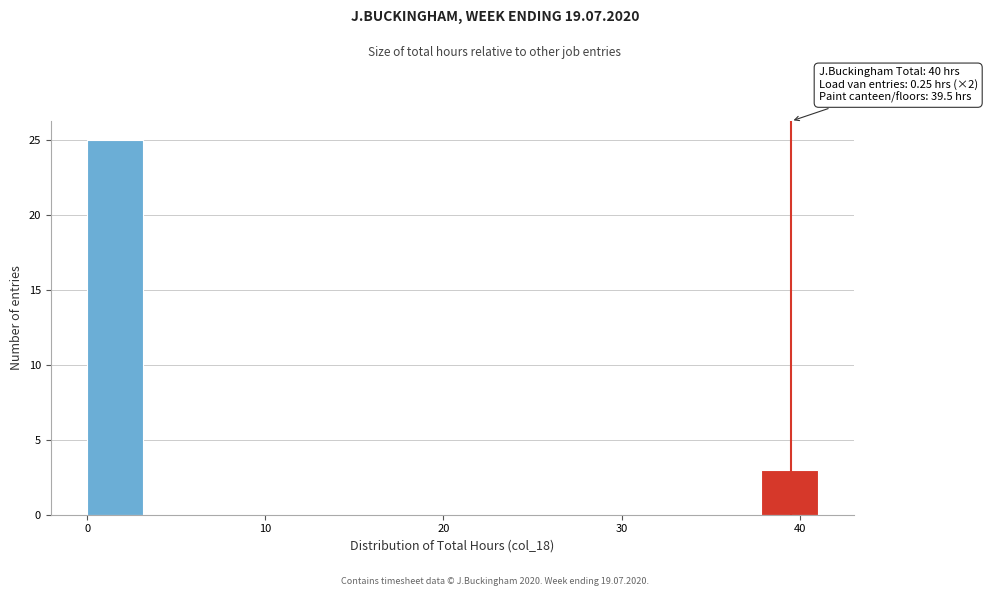

Read against the x-axis, roughly where is the centre of the tallest bar?

2